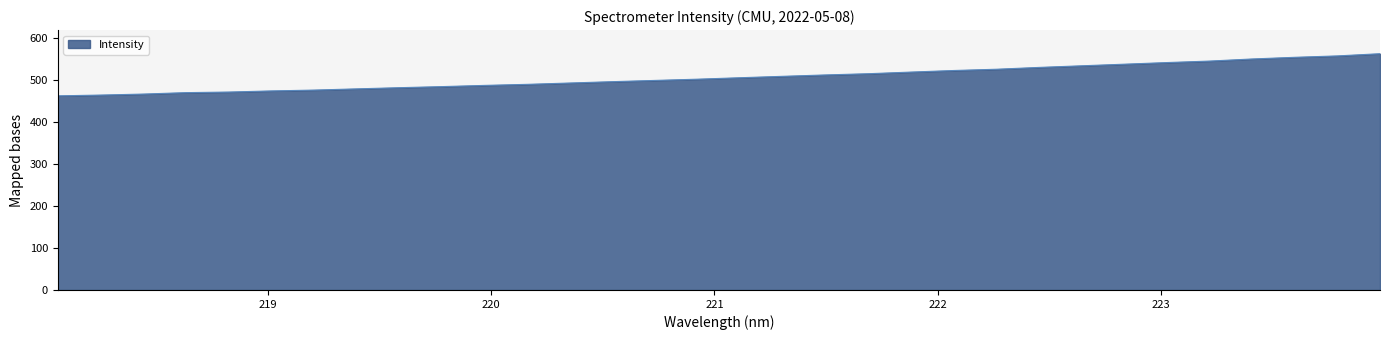

Does the chart display data point markers on the line(s)?

No